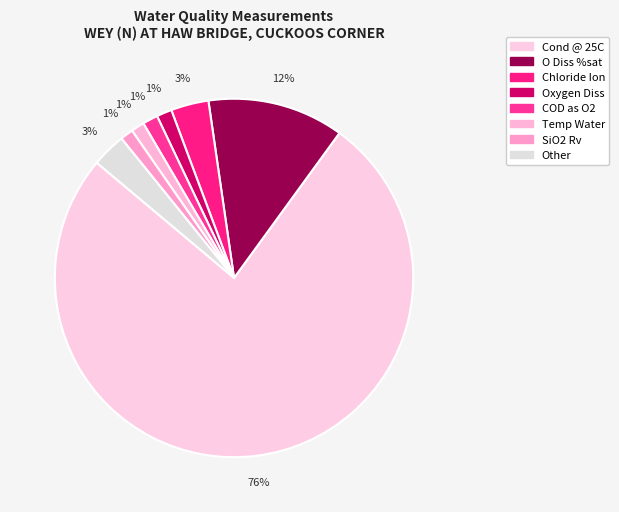

Which slice represents more than half of the pie?

Cond @ 25C
us/cm